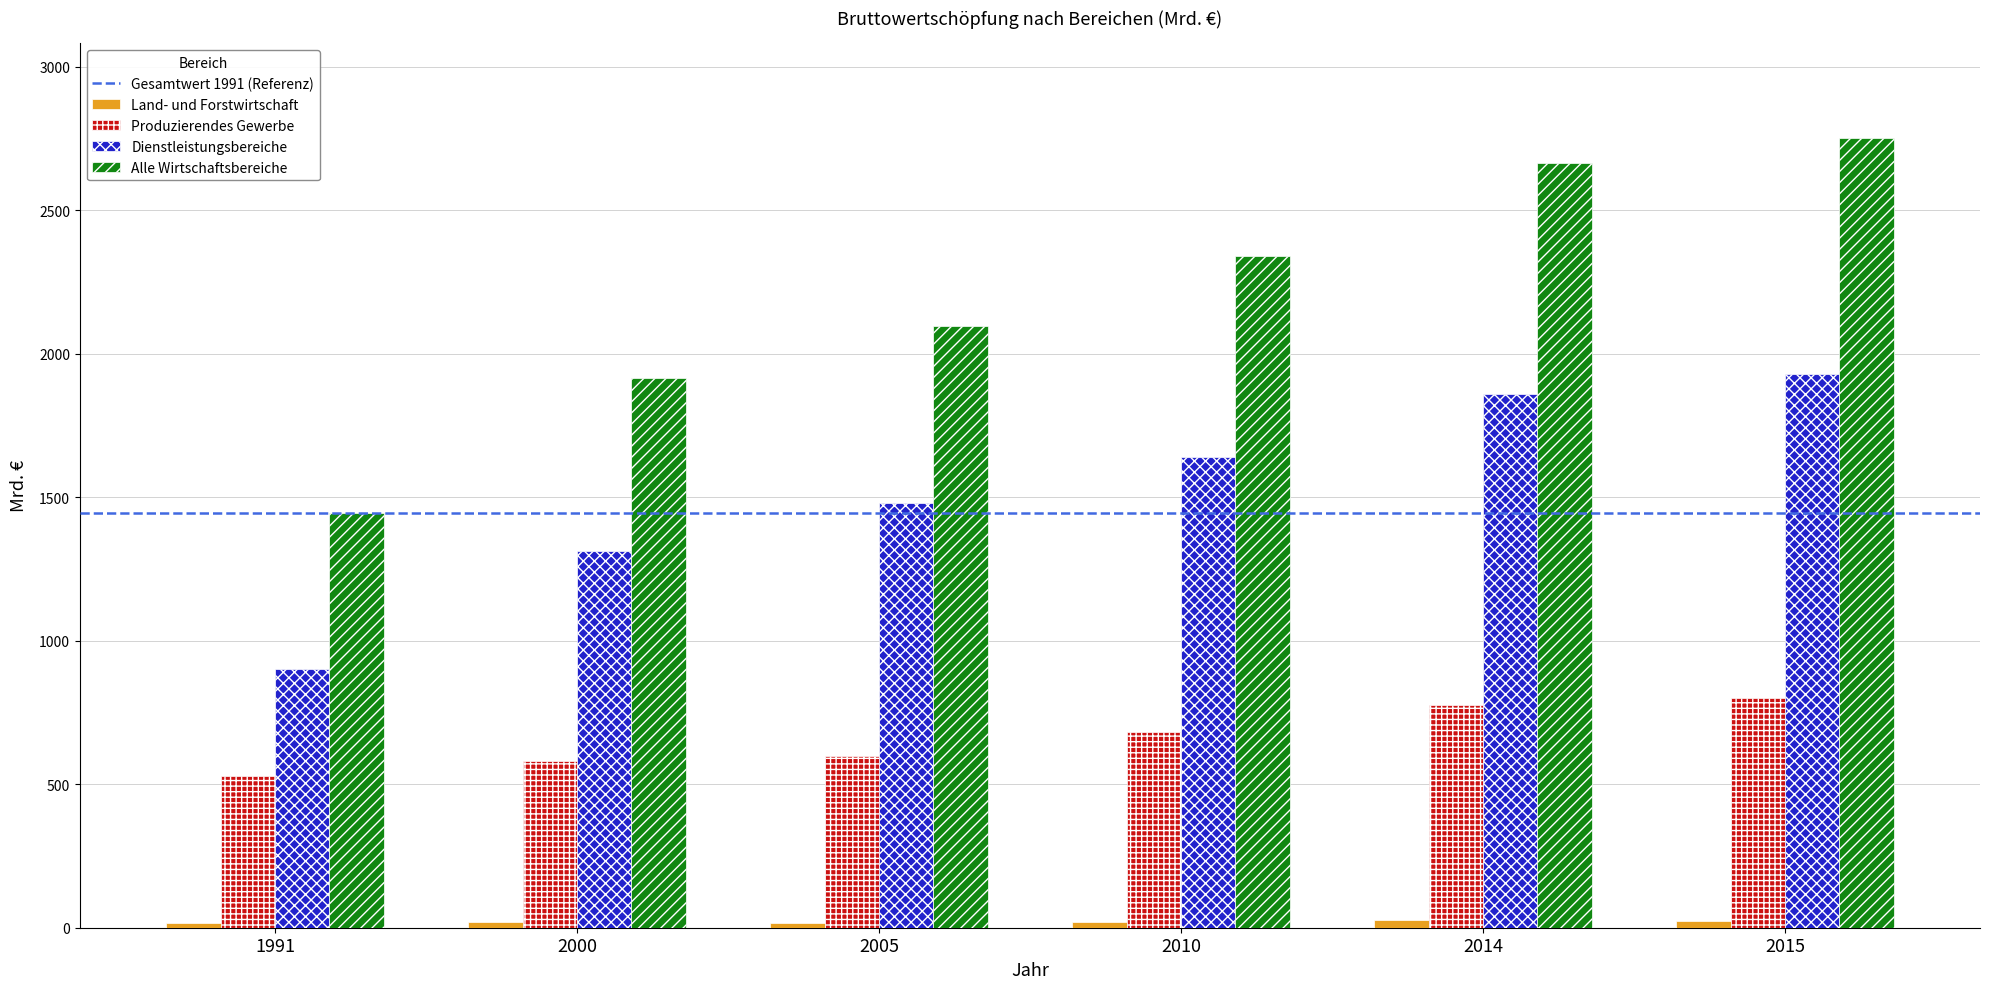

At which label is Dienstleistungsbereiche closest to 1415?

2005